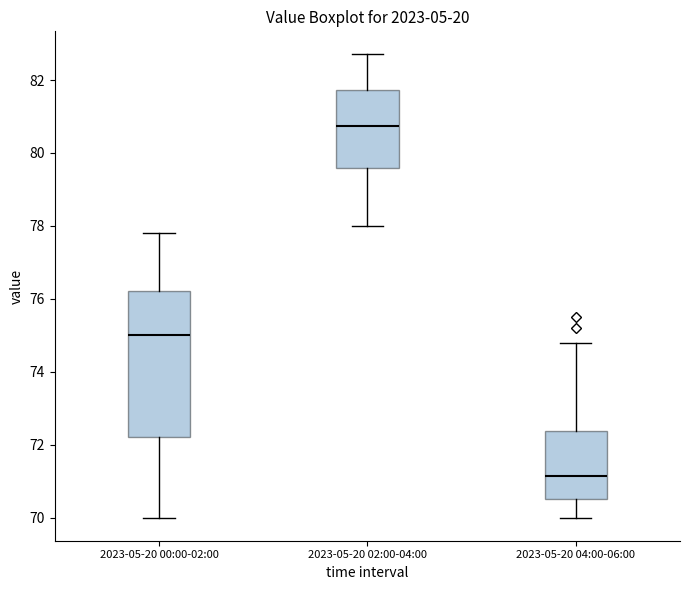

Reading left to right, read every box against the y-axis: the position of its median line, the range the box covers, and the ends of its whiskers. The values are not printed on the chart, so give them approximately, as read against the axis.

2023-05-20 00:00-02:00: median 75.0, box 72.2 to 76.2, whiskers 70.0 to 77.8
2023-05-20 02:00-04:00: median 80.8, box 79.6 to 81.8, whiskers 78.0 to 82.8
2023-05-20 04:00-06:00: median 71.2, box 70.6 to 72.4, whiskers 70.0 to 74.8